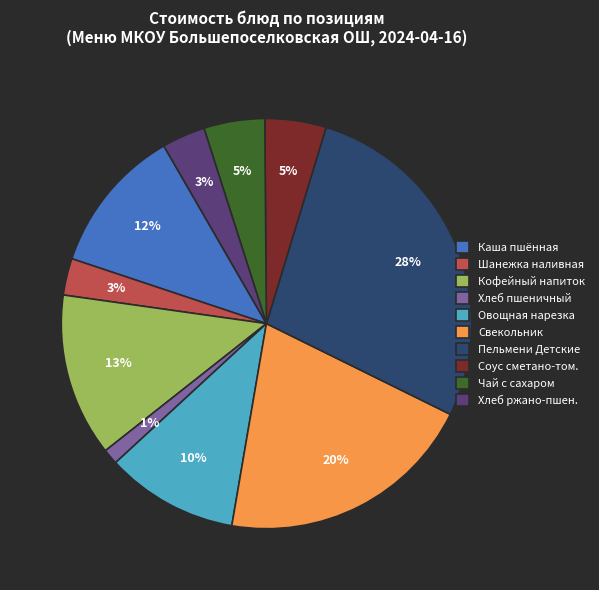

The Овощная нарезка slice represents 10% of the pie. True or false?

True